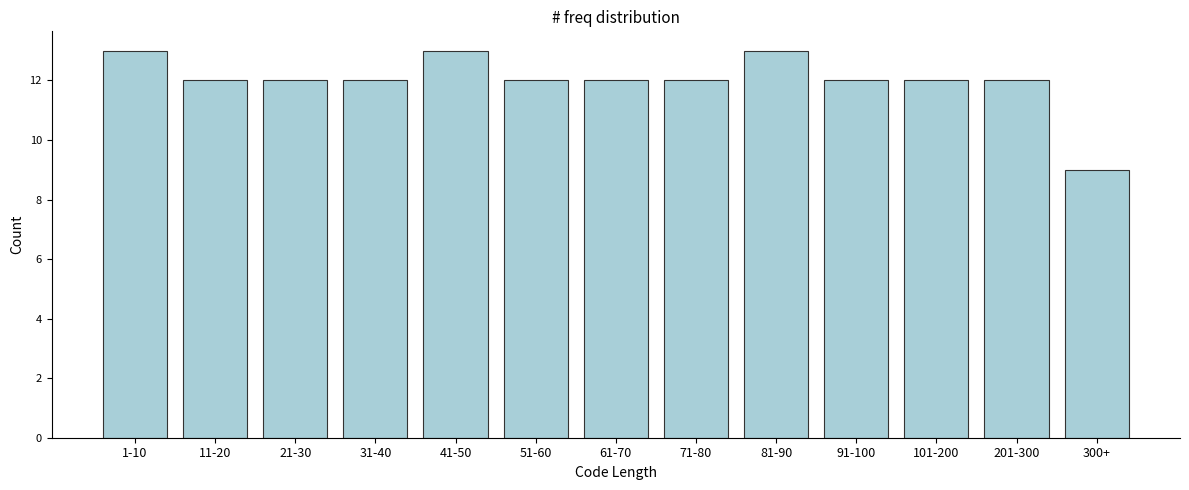

Reading left to right, transcribe all the data shown in this chart.

13	12	12	12	13	12	12	12	13	12	12	12	9